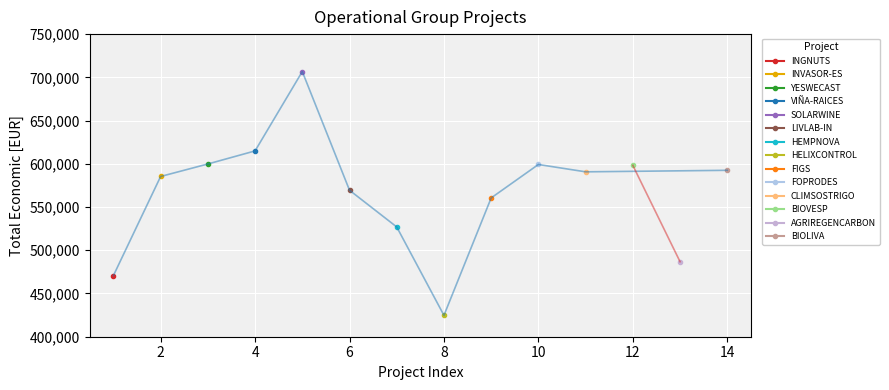

What is the ratio of the value at LIVLAB-IN to the value at INVASOR-ES?

1.0